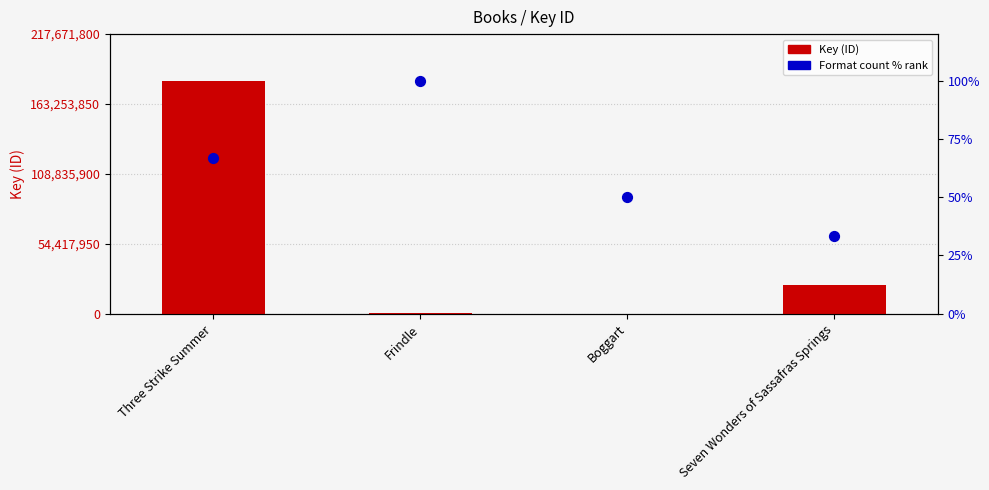

Which series has the largest total across all categories?

Key (ID)